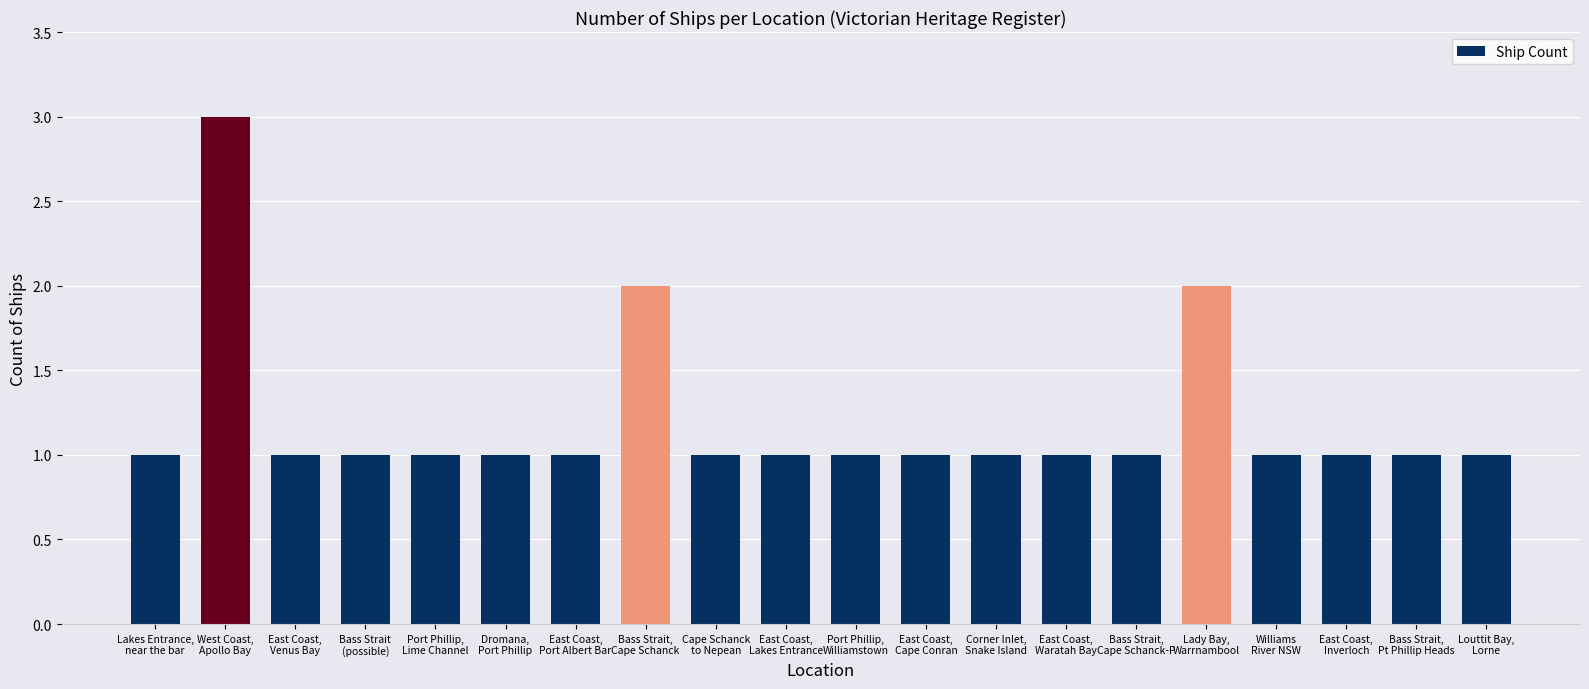

What is the maximum value shown in the chart?

3